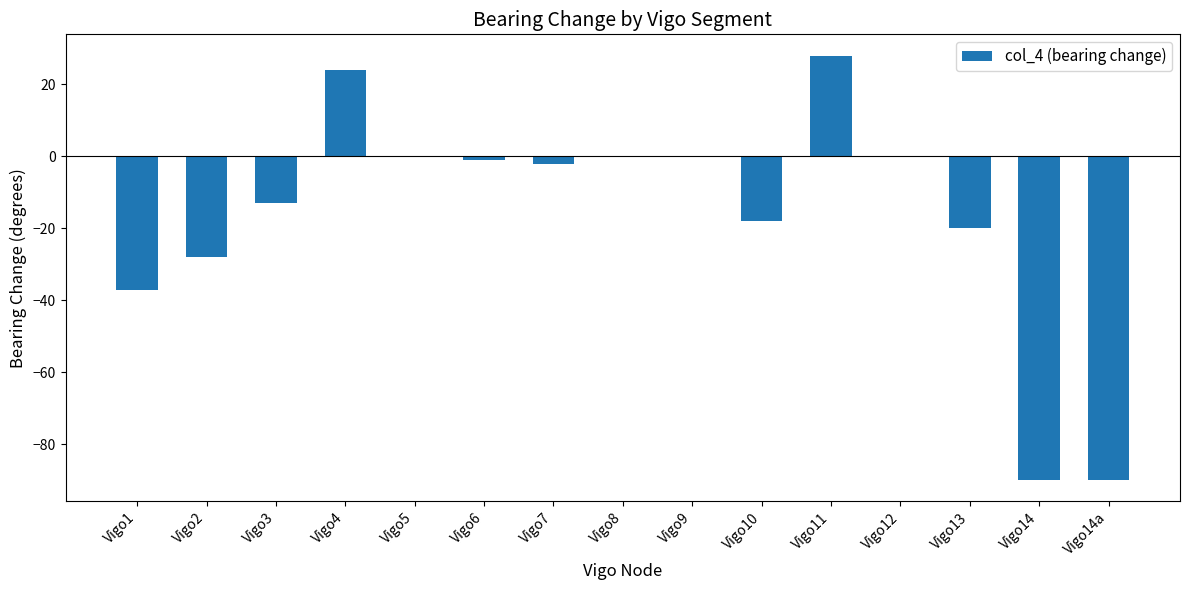

Reading right to left, extract all data points from this chart.

-90	-90	-20	0	28	-18	0	0	-2	-1	0	24	-13	-28	-37